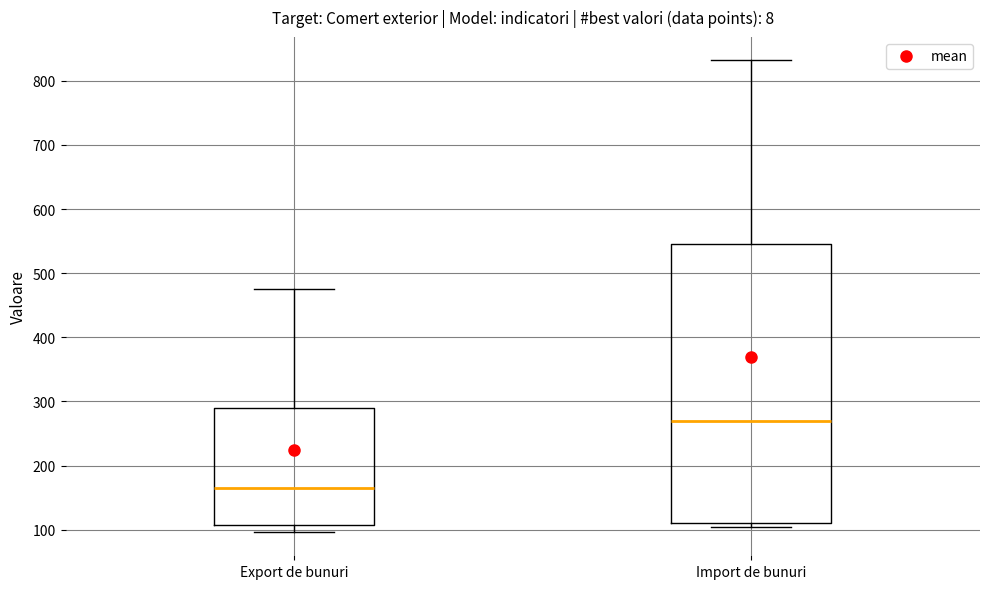

Comparing the boxes themselves (not the whiskers), which one is the tallest?

Import de bunuri